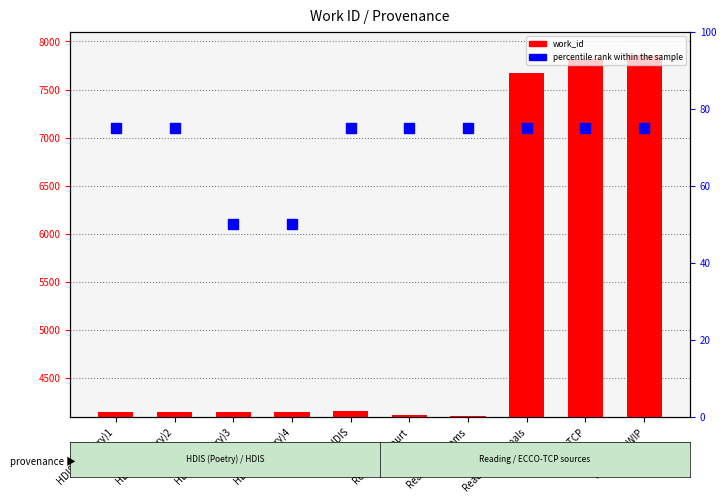

Which series reaches the minimum Y coordinate?

percentile rank within the sample